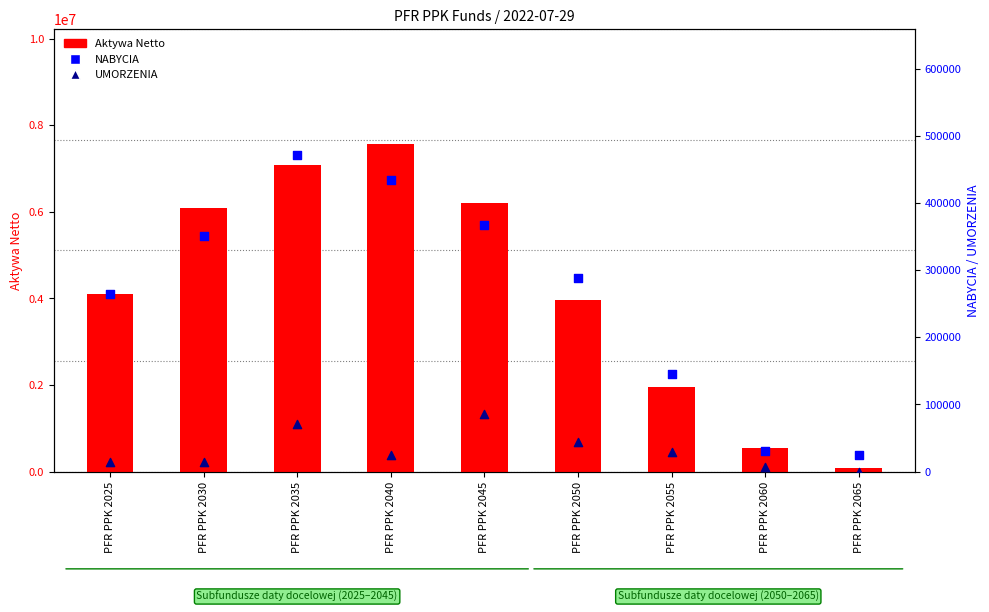

Which series contains the highest Y value?

Aktywa Netto